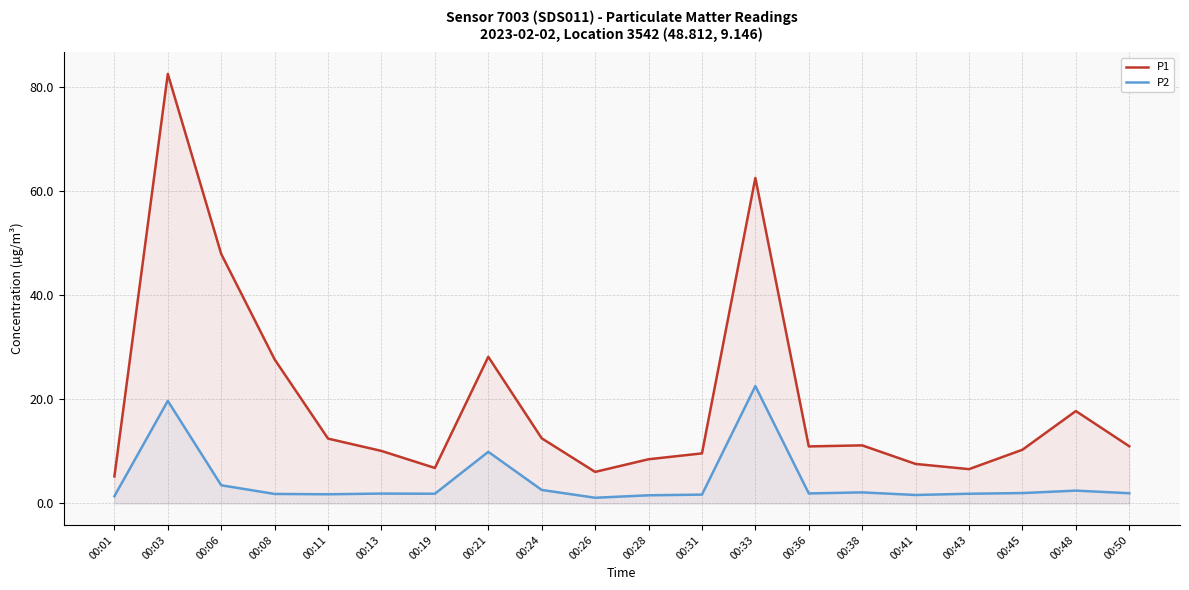

Which category has the highest value in the P1 series?

00:03